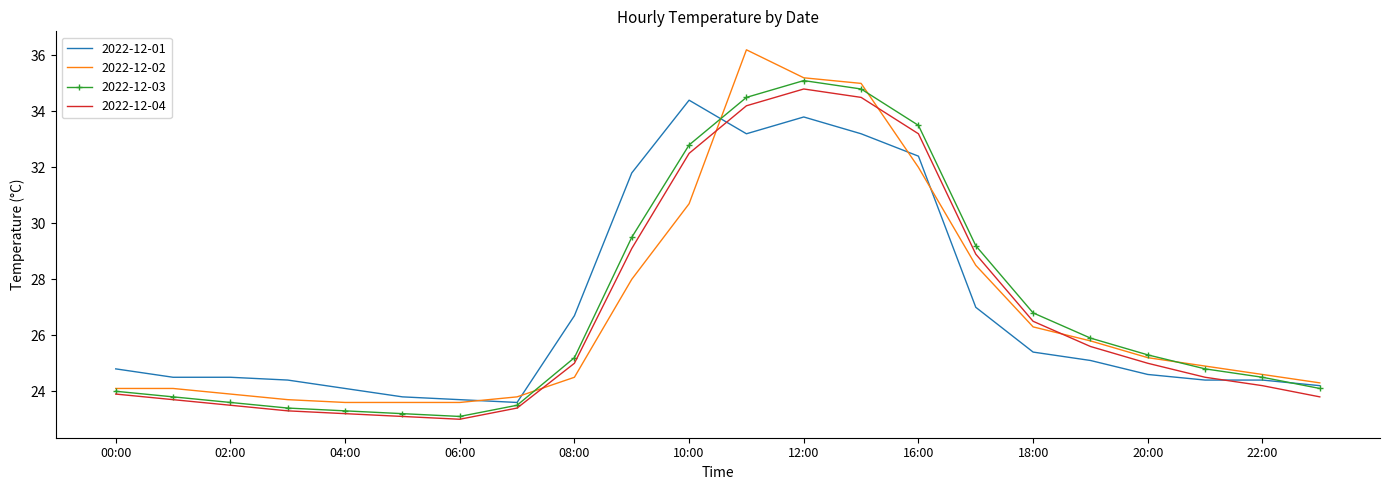

True or false: 2022-12-04 and 2022-12-02 intersect in this chart.

True